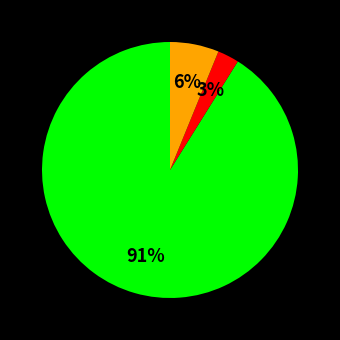

Is there a majority slice in this chart?

Yes